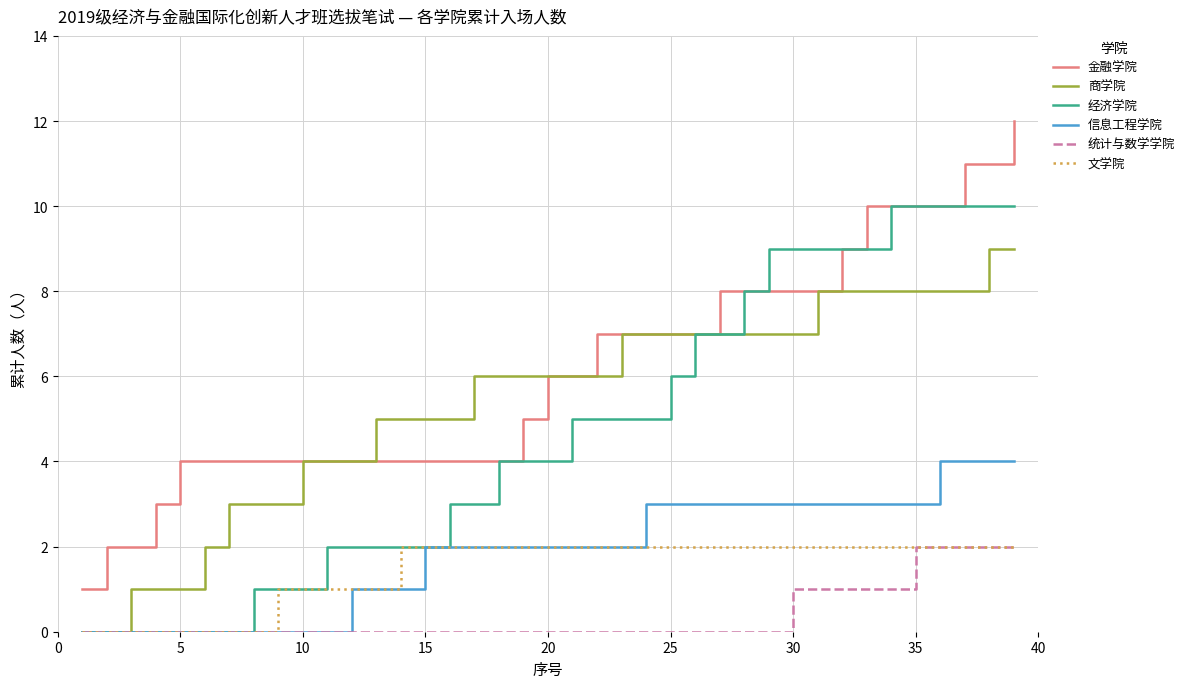

What is the maximum value shown in the chart?

12